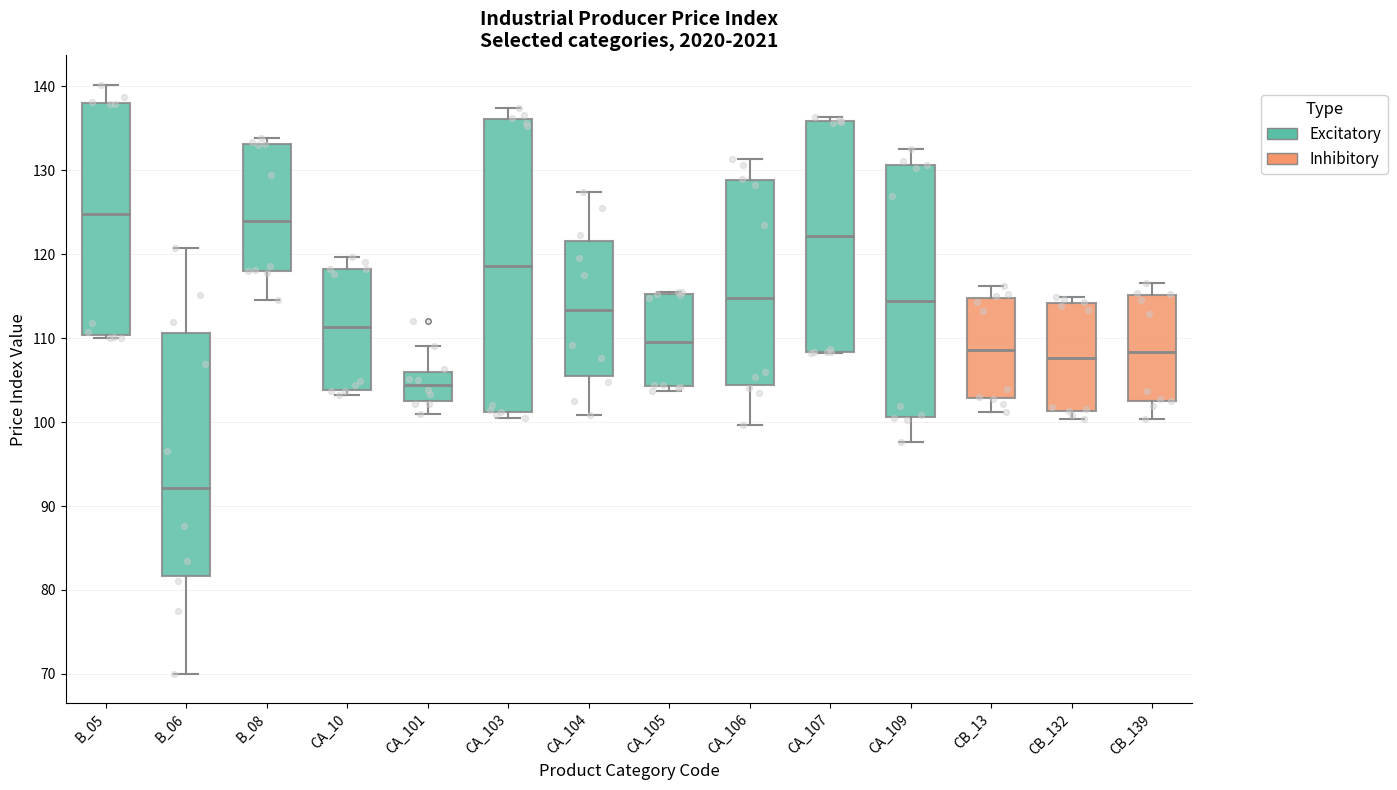

Which box is the tallest, from its lower edge to its upper edge?

CA_103